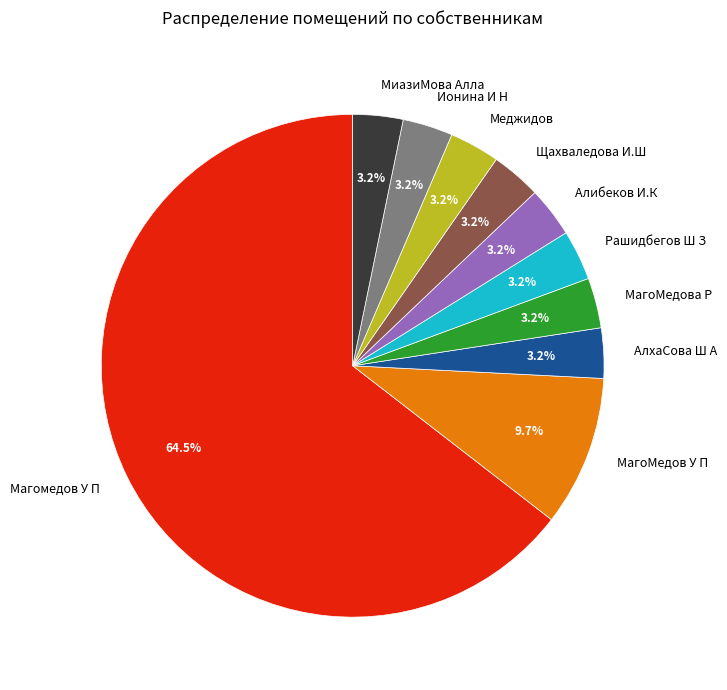

Is МагоМедова Р the majority of the pie?

No